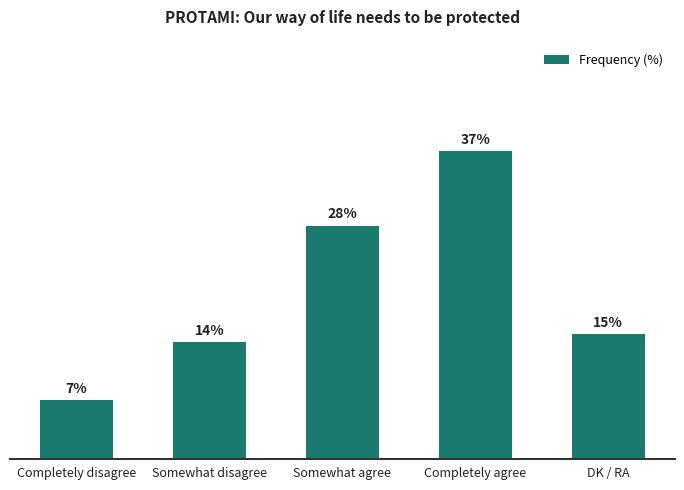

Which category has the highest value across all series?

Completely agree